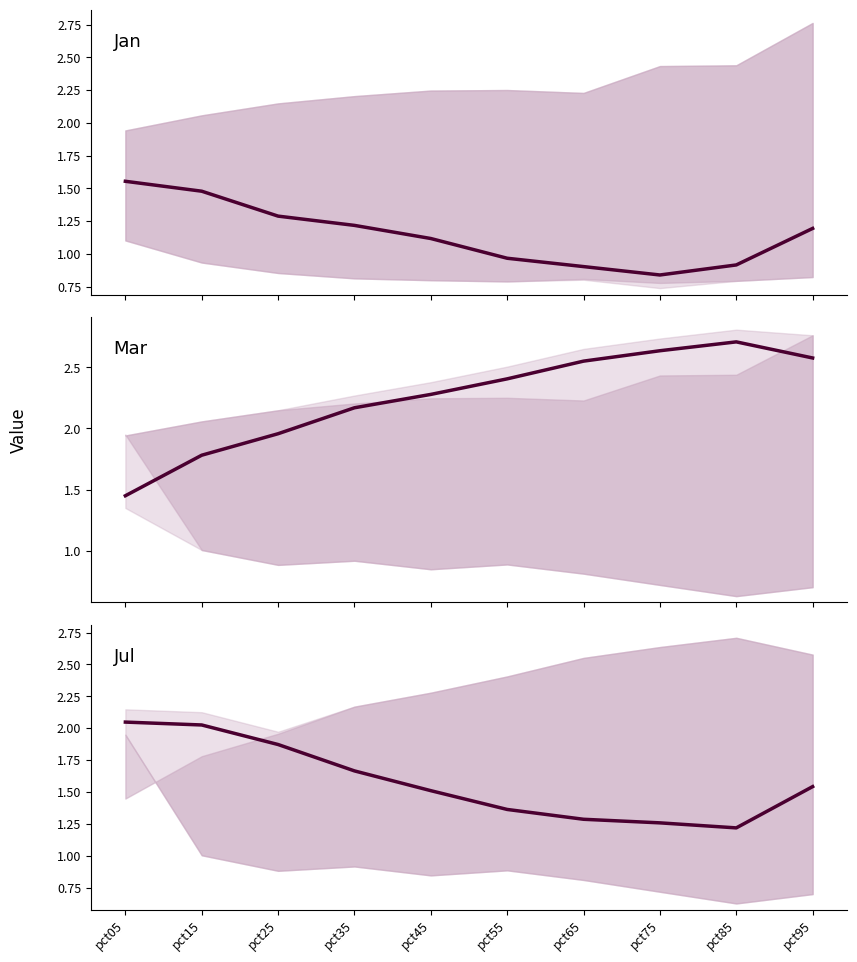

What is the total value across all series at pct55?

4.7